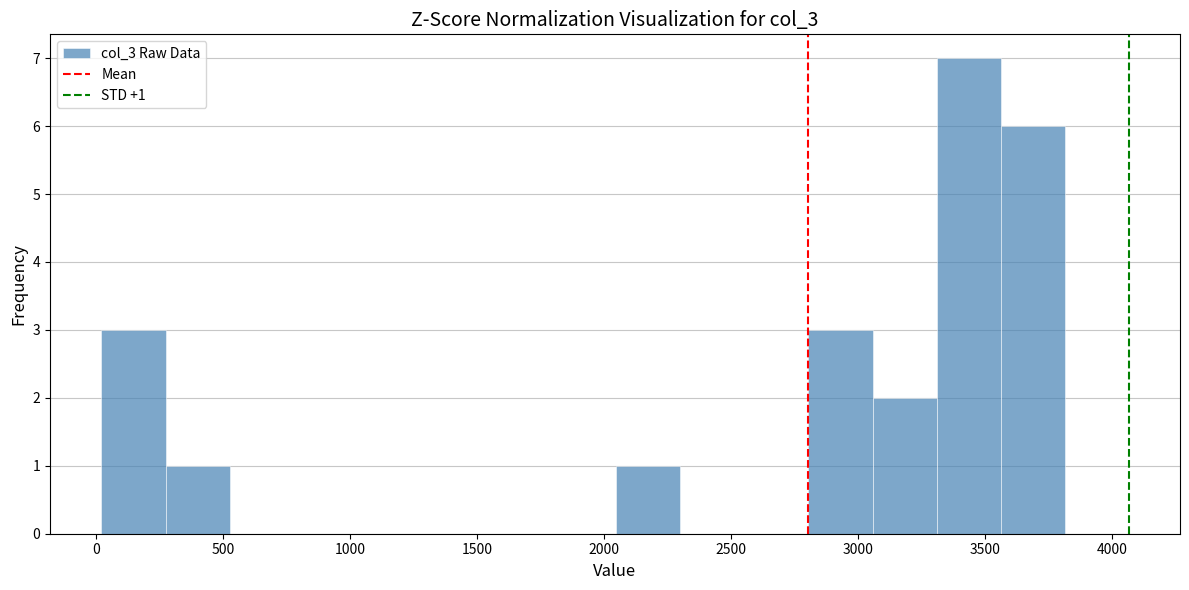

Which range on the x-axis has the tallest bar?

3300 to 3550